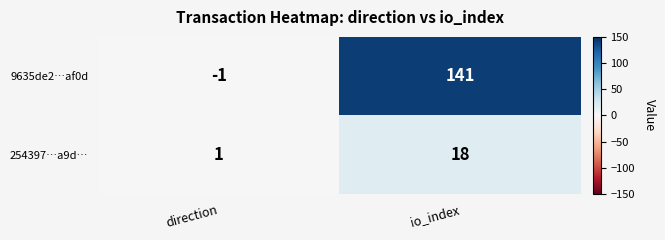

What is the sum of all 254397…a9d… values?

19